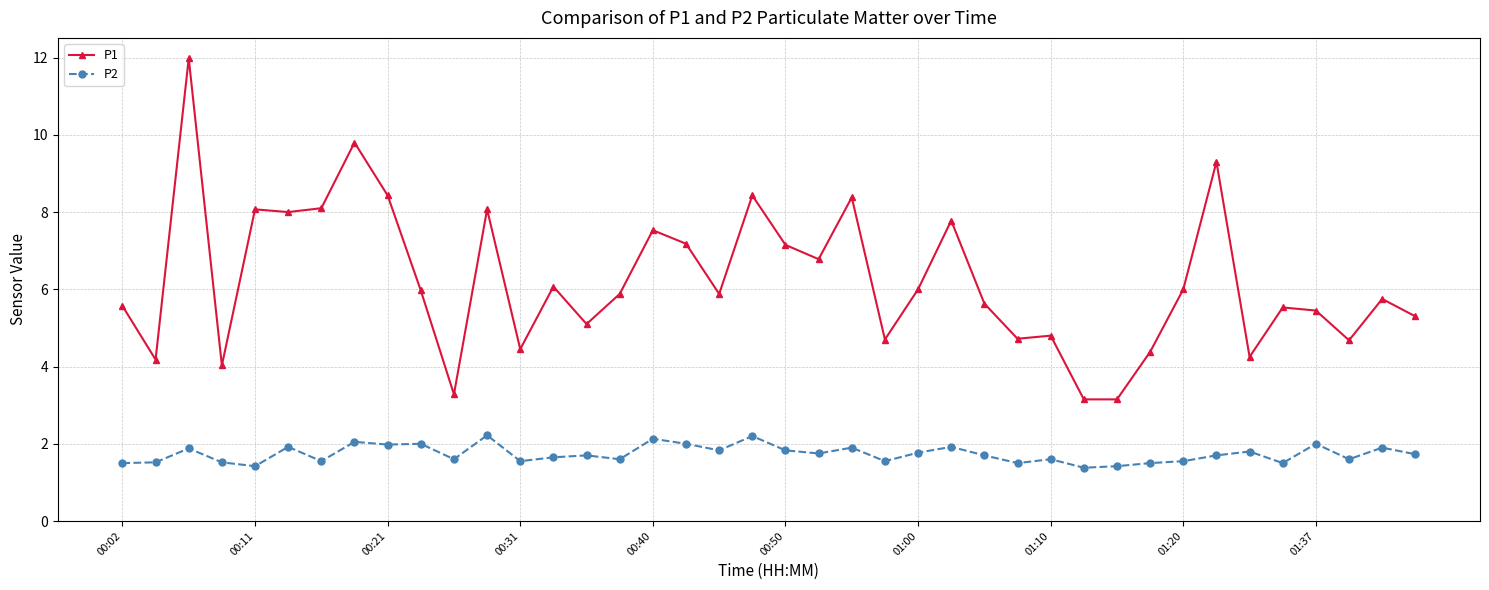

How many data points does each series have?

40